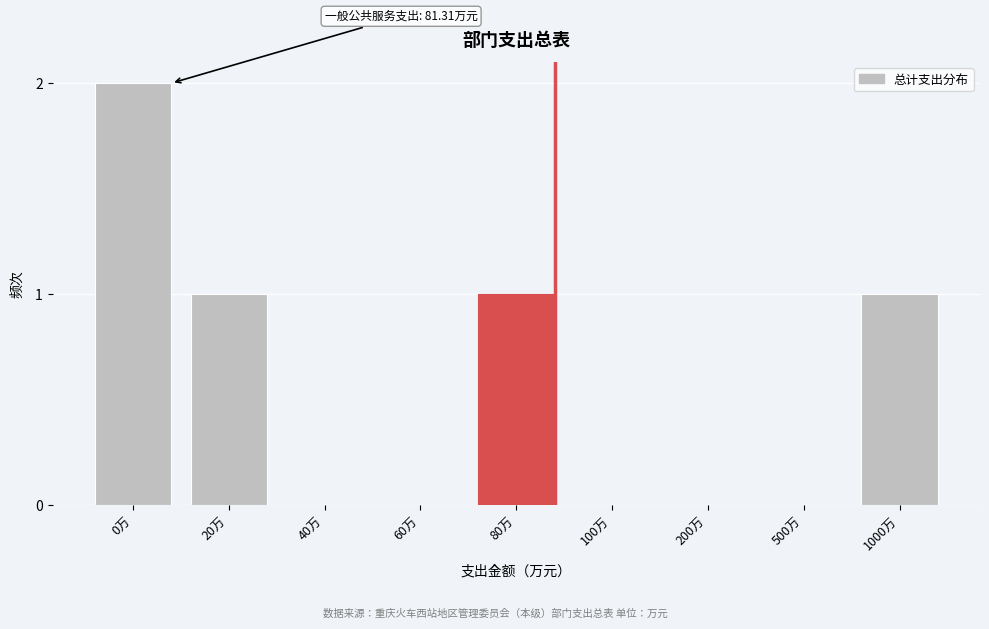

Reading right to left, transcribe all the data shown in this chart.

1000万=1	500万=0	200万=0	100万=0	80万=1	60万=0	40万=0	20万=1	0万=2